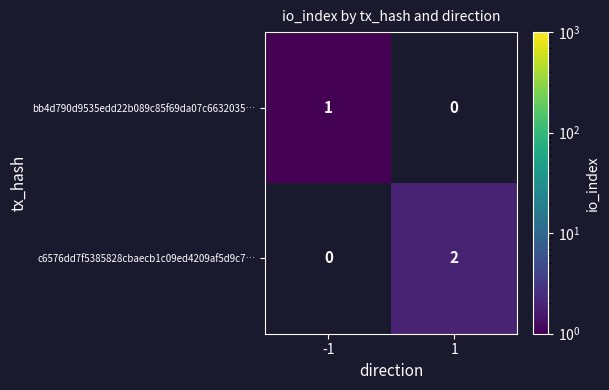

Is the value of bb4d790d9535edd22b089c85f69da07c6632035… at -1 greater than the value of c6576dd7f5385828cbaecb1c09ed4209af5d9c7… at 1?

No